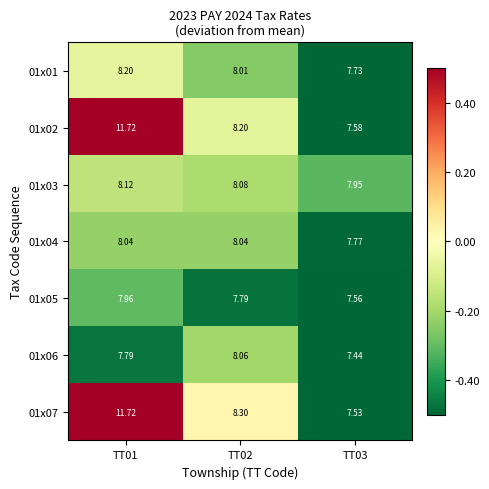

Rank the series at TT01 from lowest to highest value.

01x06, 01x05, 01x04, 01x03, 01x01, 01x02, 01x07